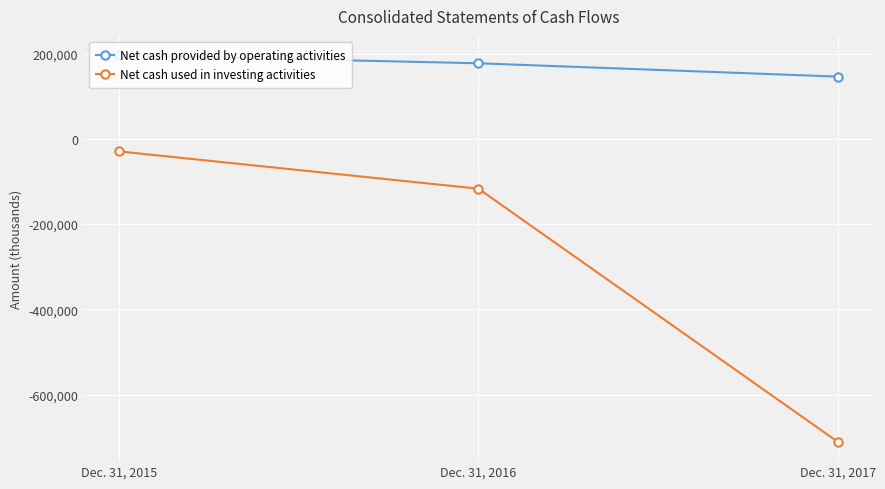

Which label corresponds to the smallest value in the chart?

Dec. 31, 2017